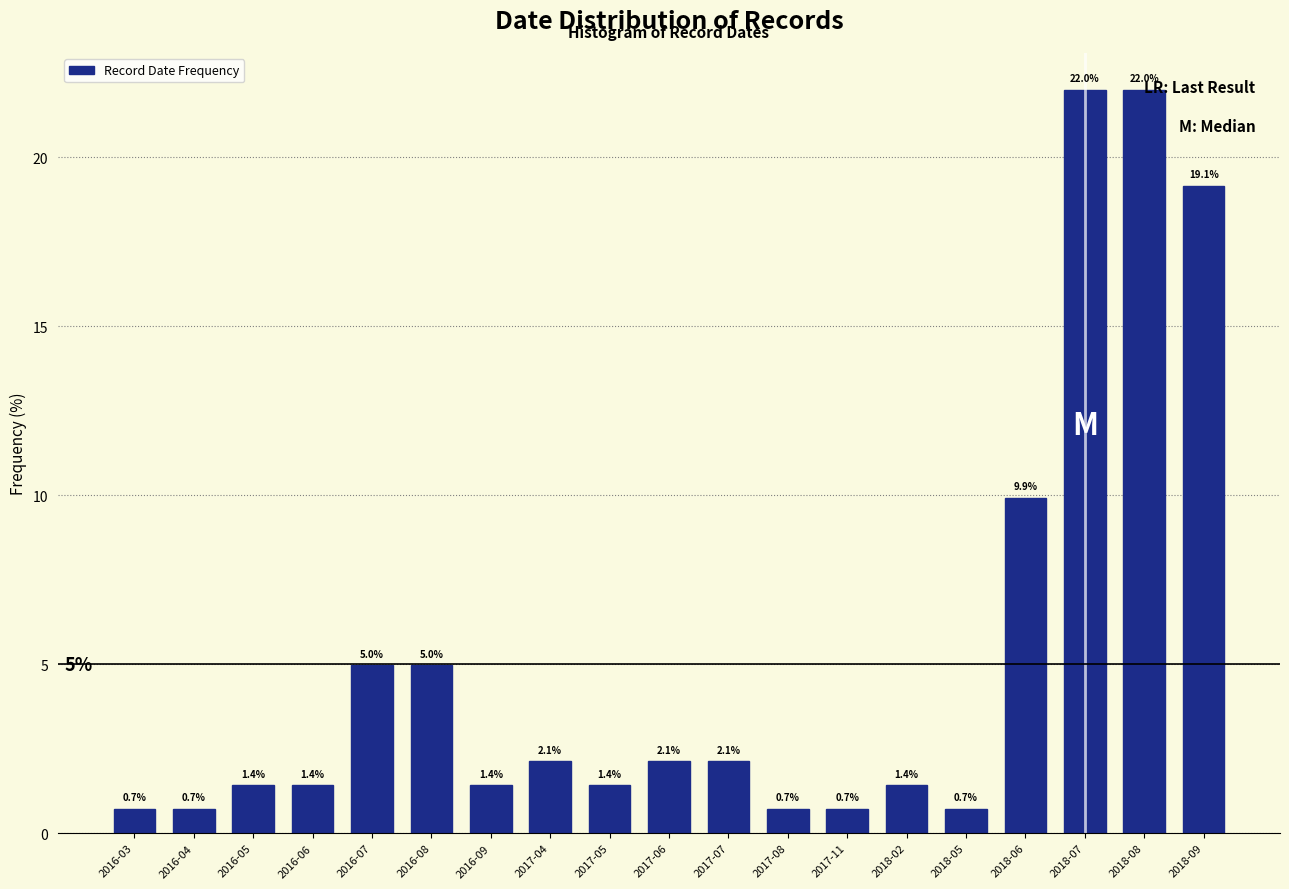

Reading right to left, extract all data points from this chart.

2018-09=19.1	2018-08=22.0	2018-07=22.0	2018-06=9.9	2018-05=0.7	2018-02=1.4	2017-11=0.7	2017-08=0.7	2017-07=2.1	2017-06=2.1	2017-05=1.4	2017-04=2.1	2016-09=1.4	2016-08=5.0	2016-07=5.0	2016-06=1.4	2016-05=1.4	2016-04=0.7	2016-03=0.7